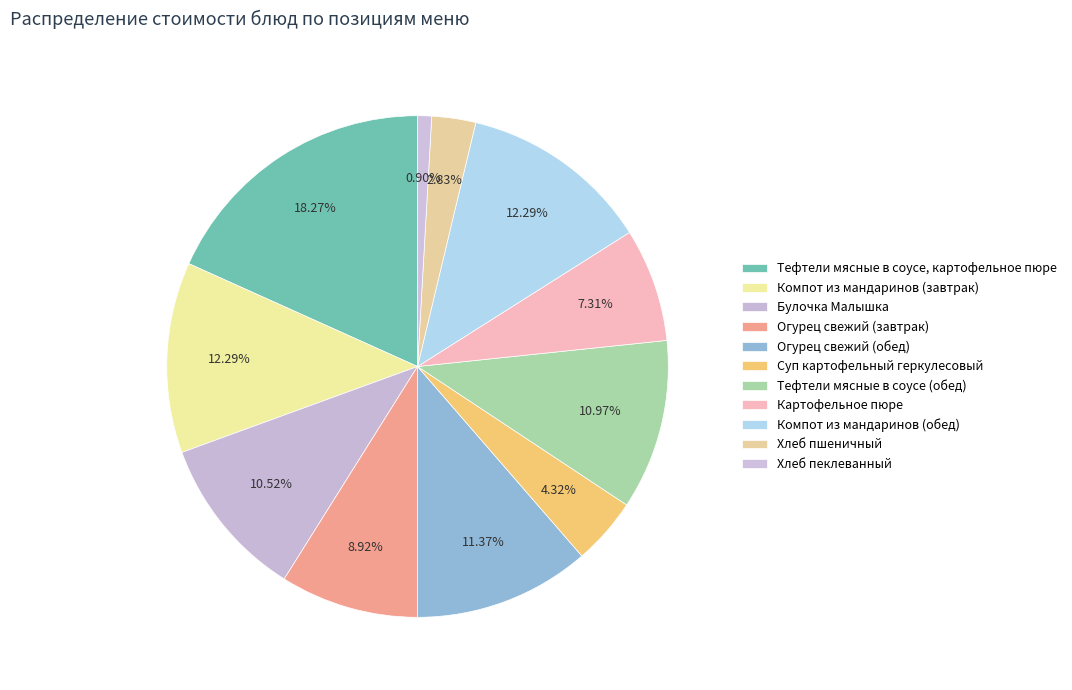

Approximately how many times larger is the value at Компот из мандаринов (завтрак) compared to Компот из мандаринов (обед)?

1.0